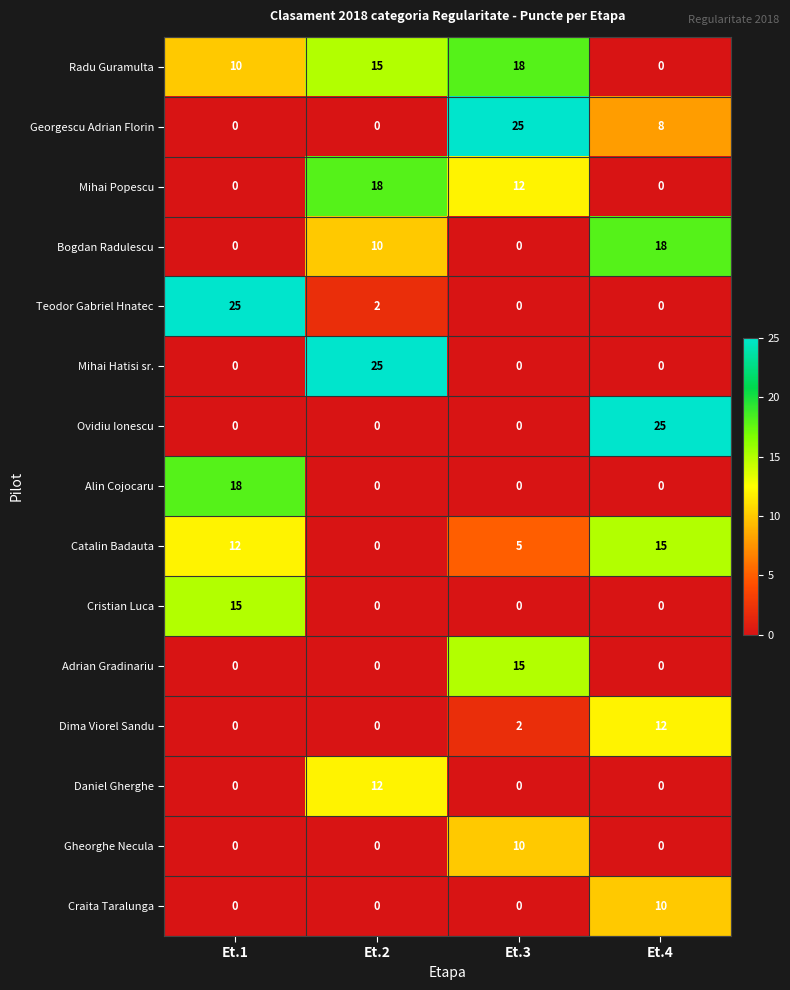

True or false: Radu Guramulta has a value of 18 at Et.3.

True